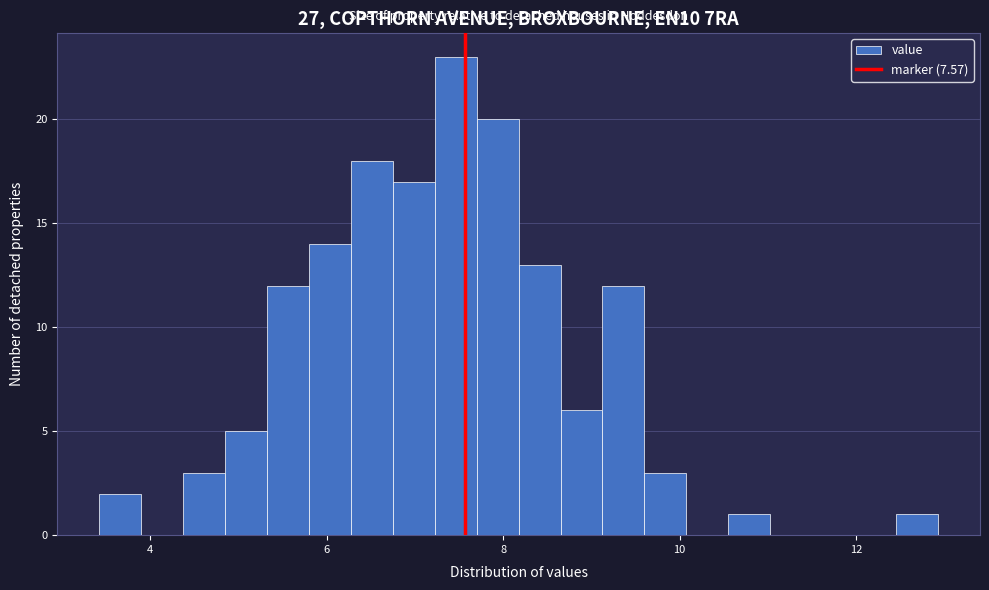

Around what value on the x-axis is the tallest bar? Give the approximate position of its centre, as read against the axis.

7.4